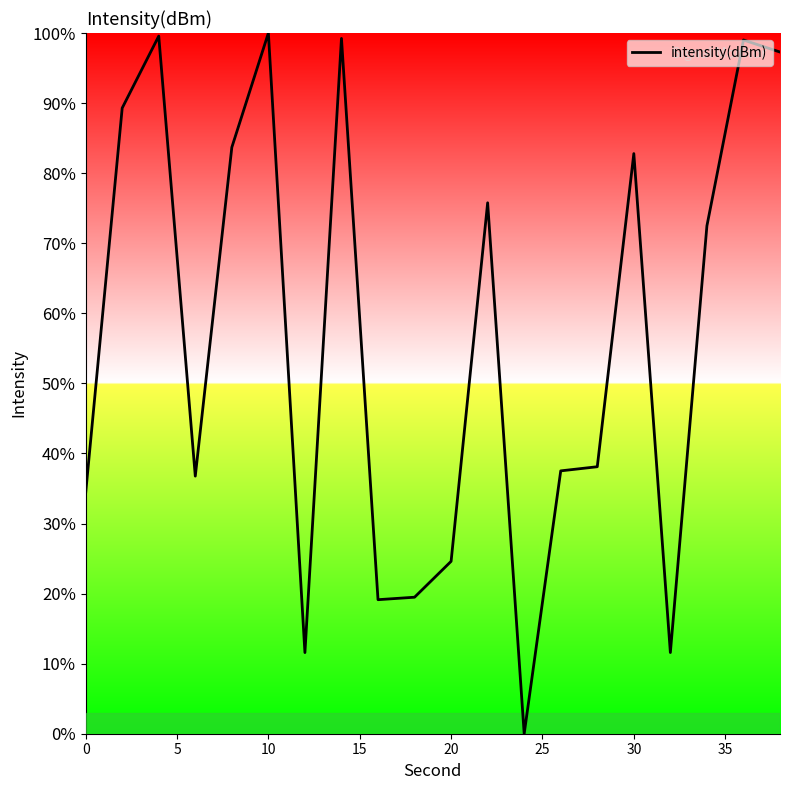

What is the difference between the maximum and minimum values?

100.0